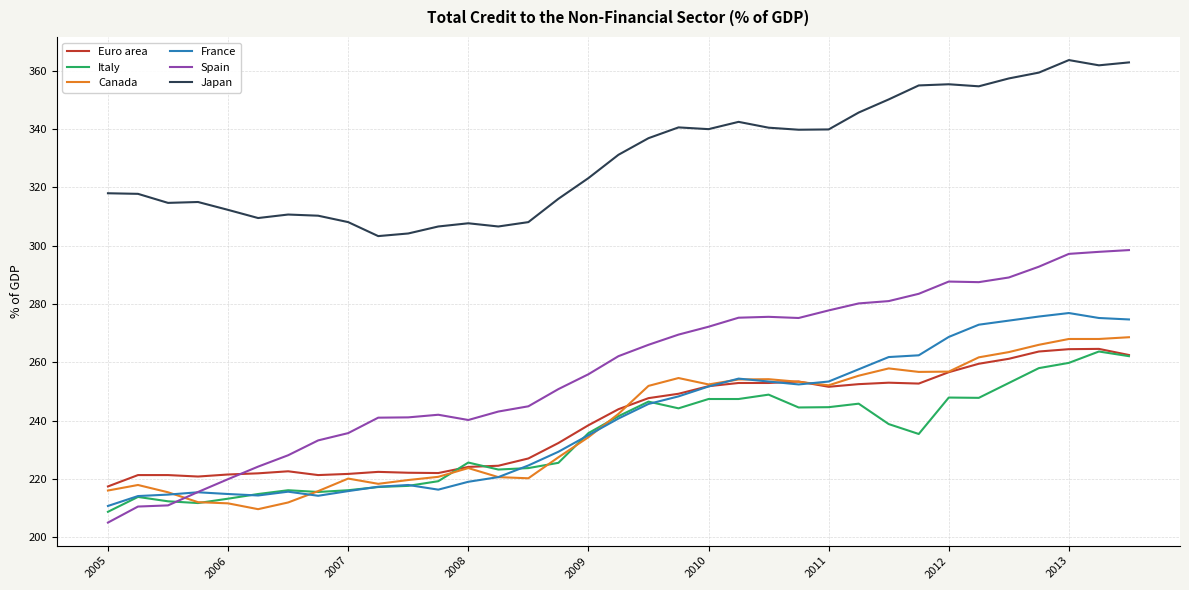

Which series has the widest spread of values?

Spain